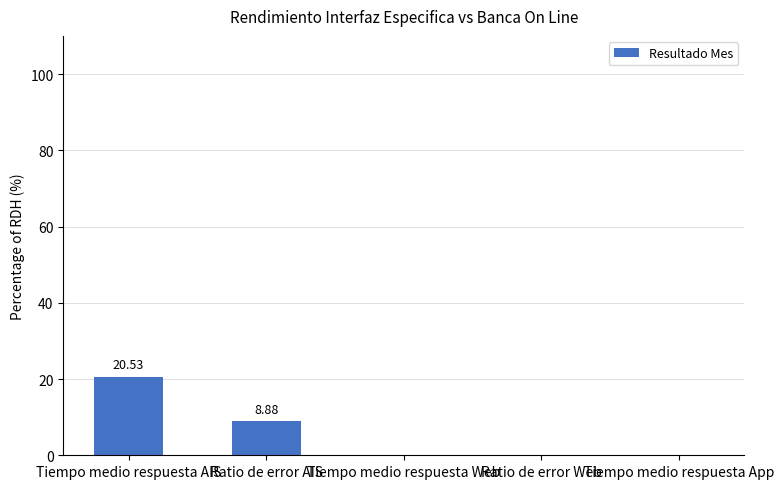

What is the sum of the values at Ratio de error AIS and Tiempo medio respuesta AIS?

29.4